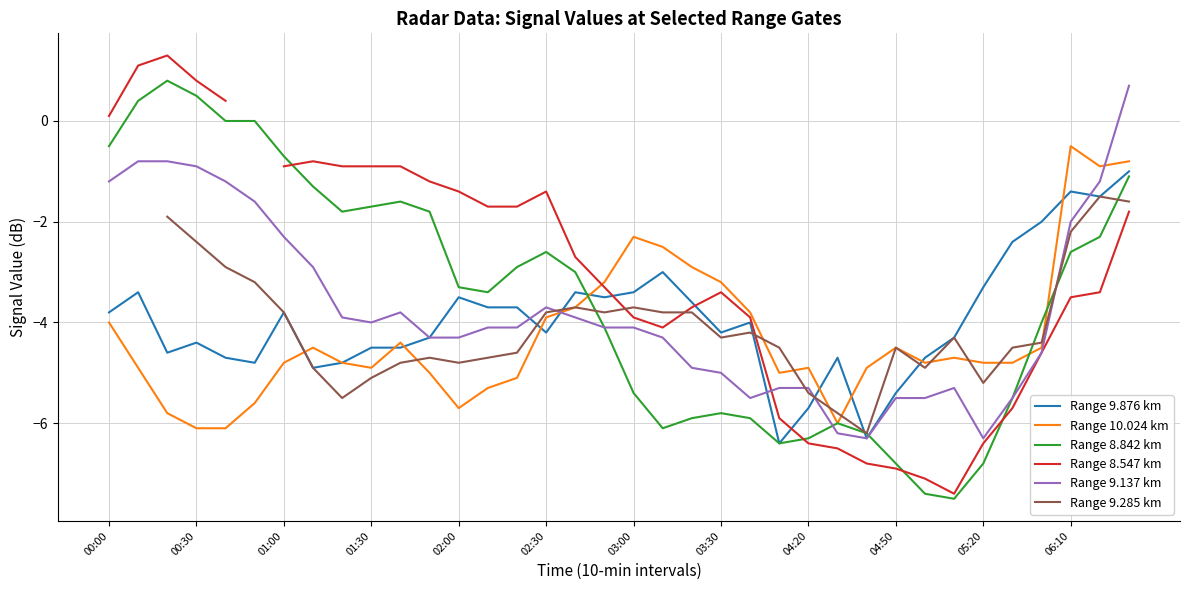

True or false: Range 8.842 km has a value of -11.2 at 04:50.

False